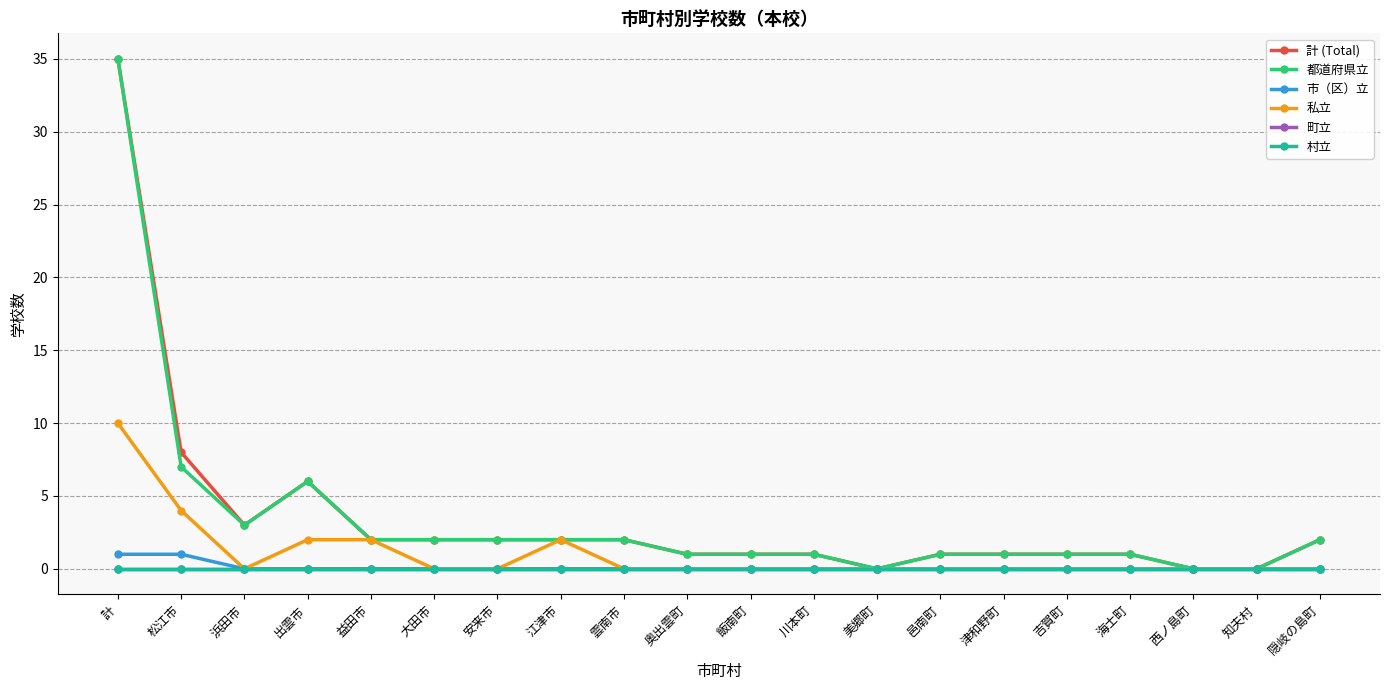

Is this an area chart (filled region under the line)?

No